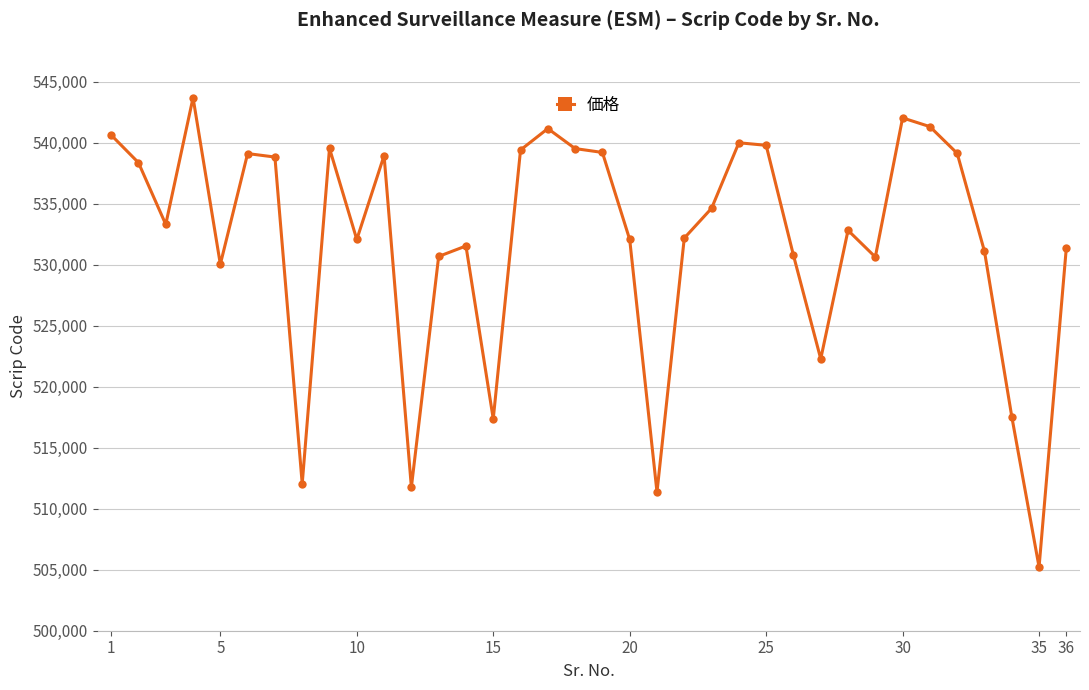

What is the value of the 2nd point from the left?

538351